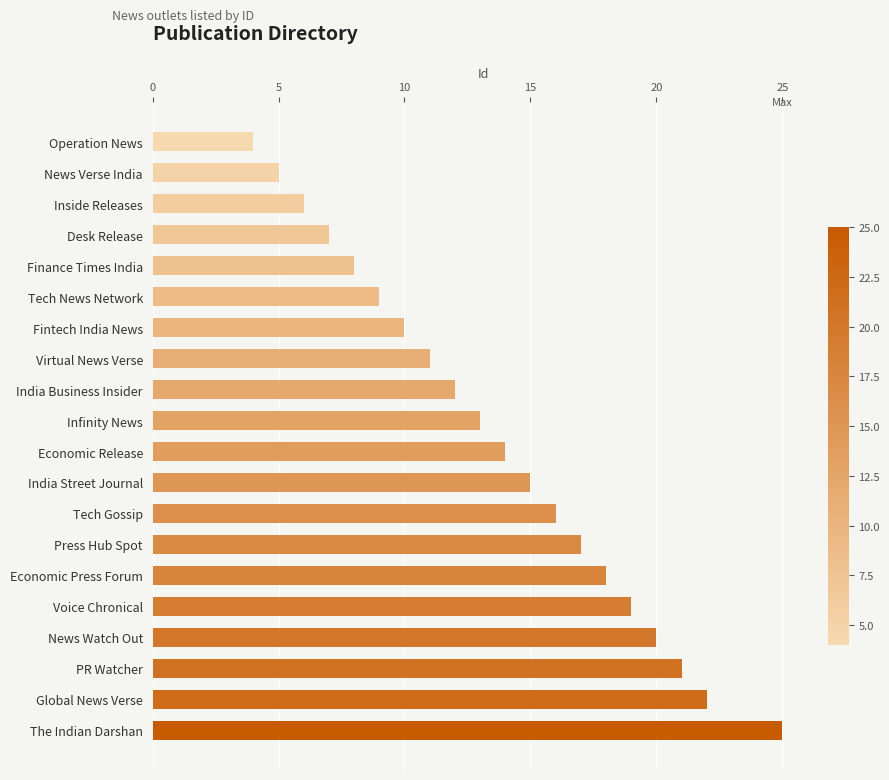

What is the difference between the maximum and minimum values?

21